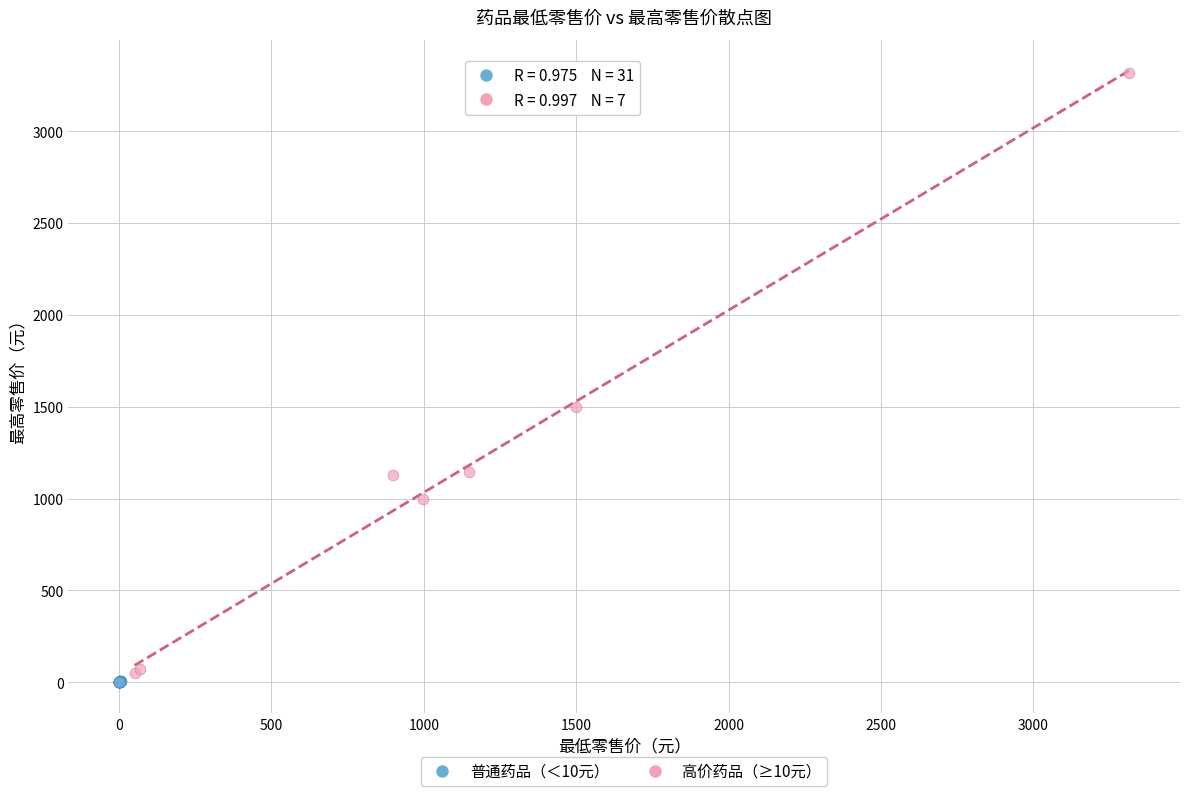

Which series contains the highest Y value?

高价药品（≥10元）